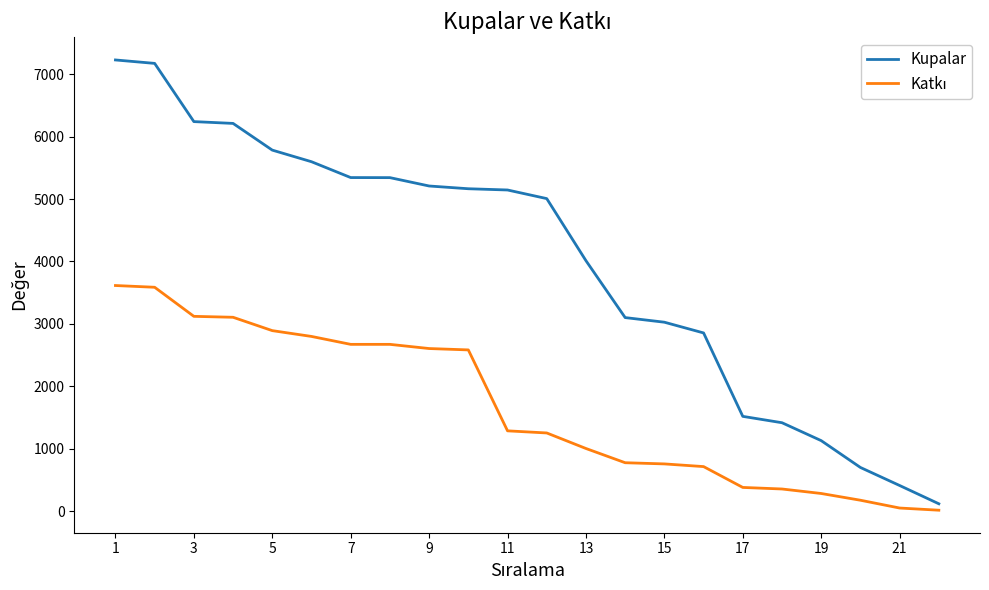

What is the greatest value displayed?

7230